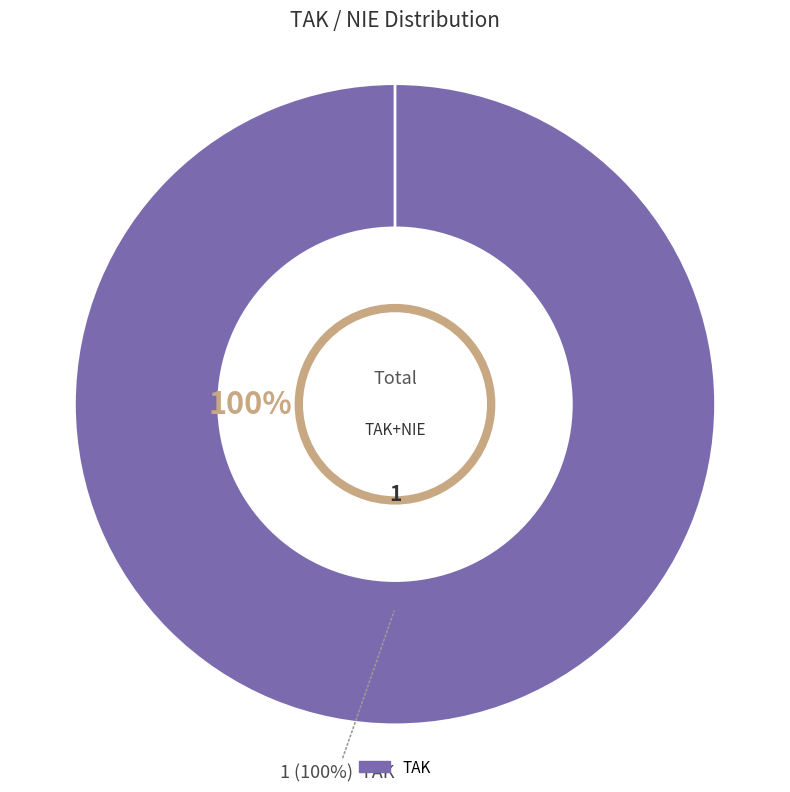

Which slice represents more than half of the pie?

TAK